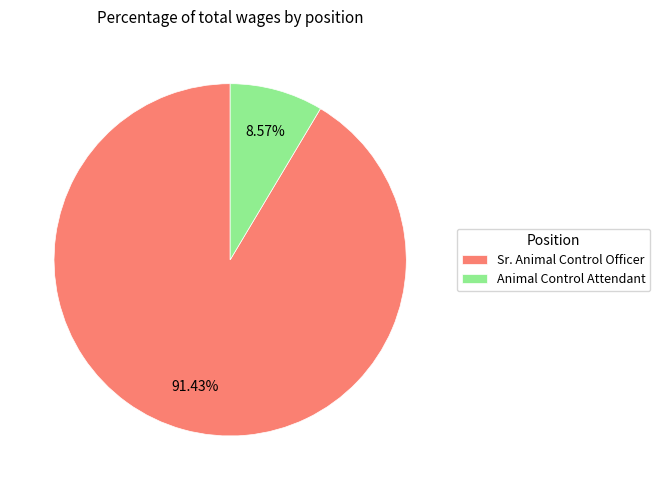

How many segments does this pie chart have?

2